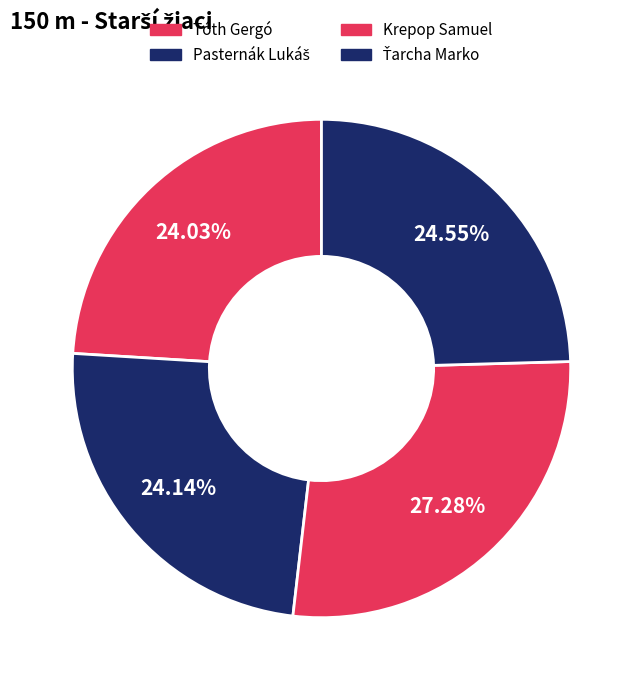

Between Krepop Samuel and Tóth Gergó, which is larger?

Krepop Samuel